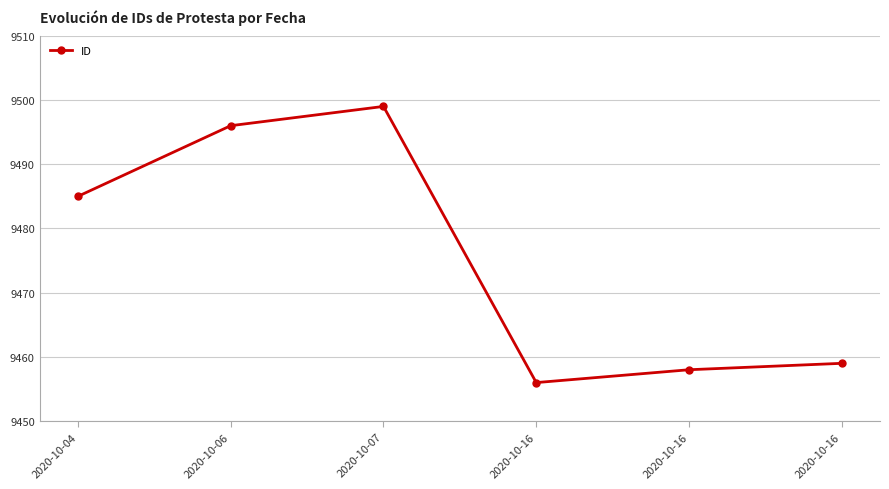

What is the average value?

9476